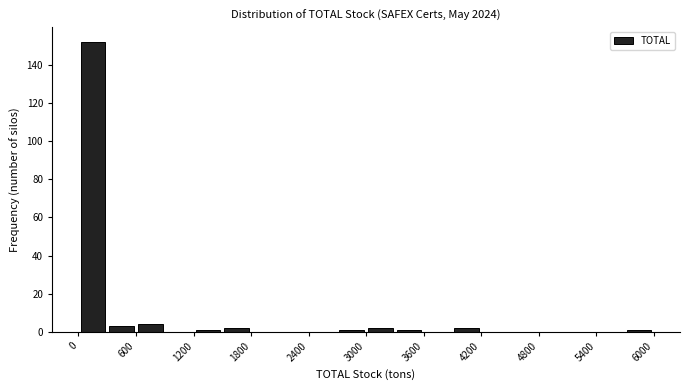

Around what value on the x-axis is the tallest bar? Give the approximate position of its centre, as read against the axis.

200